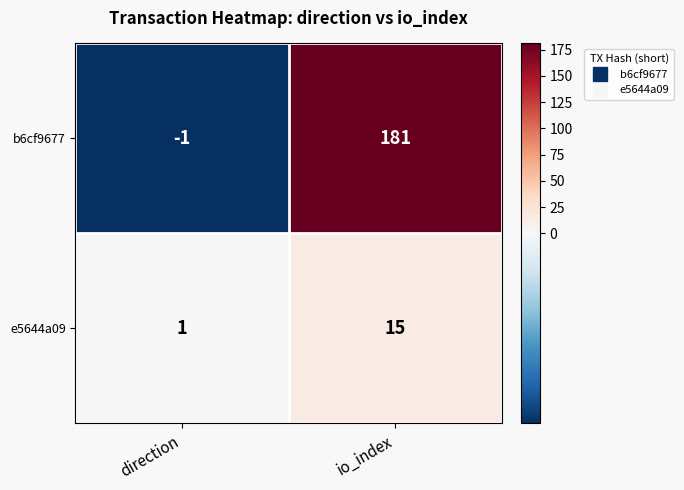

Reading left to right, transcribe all the data shown in this chart.

b6cf9677: -1	181
e5644a09: 1	15